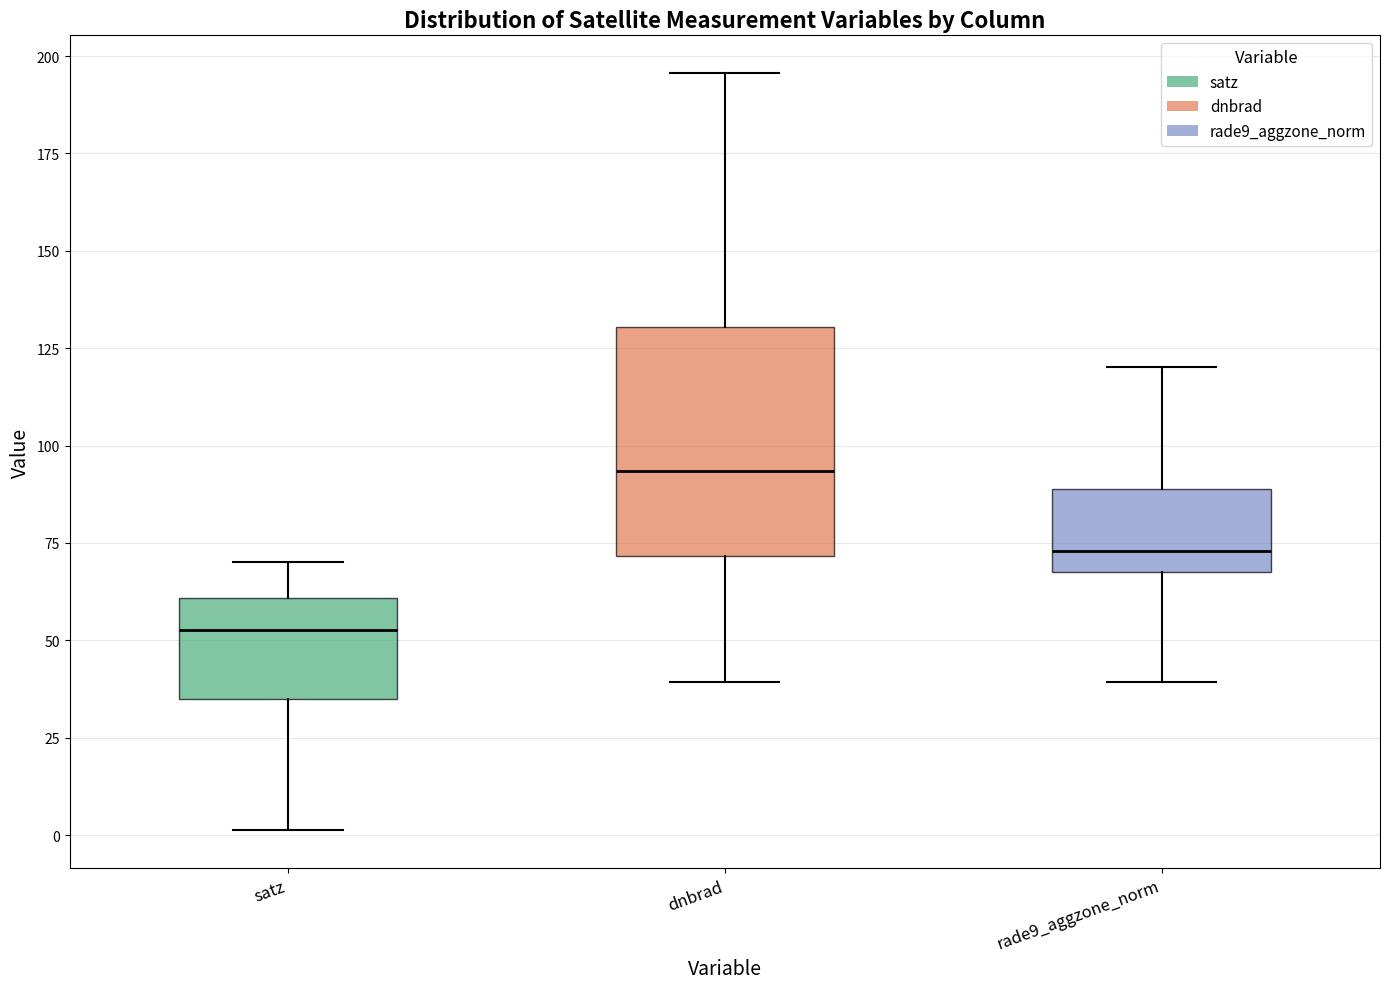

Reading left to right, read every box against the y-axis: the position of its median line, the range the box covers, and the ends of its whiskers. The values are not printed on the chart, so give them approximately, as read against the axis.

satz: median 55, box 35 to 60, whiskers 0 to 70
dnbrad: median 95, box 70 to 130, whiskers 40 to 195
rade9_aggzone_norm: median 75, box 65 to 90, whiskers 40 to 120